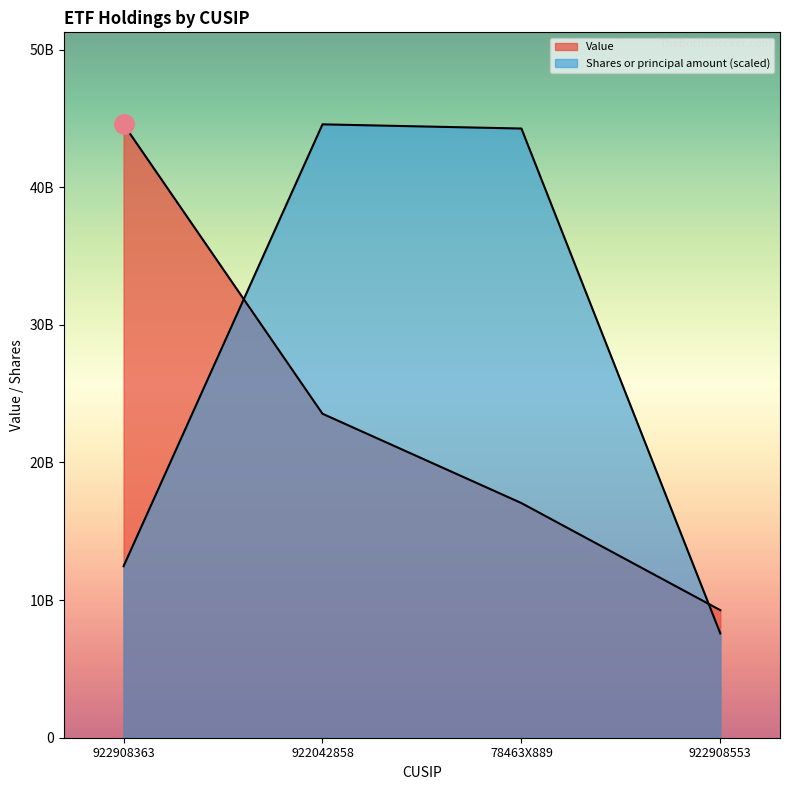

The Value series shows 68549530125.2 at 922908363. True or false?

False